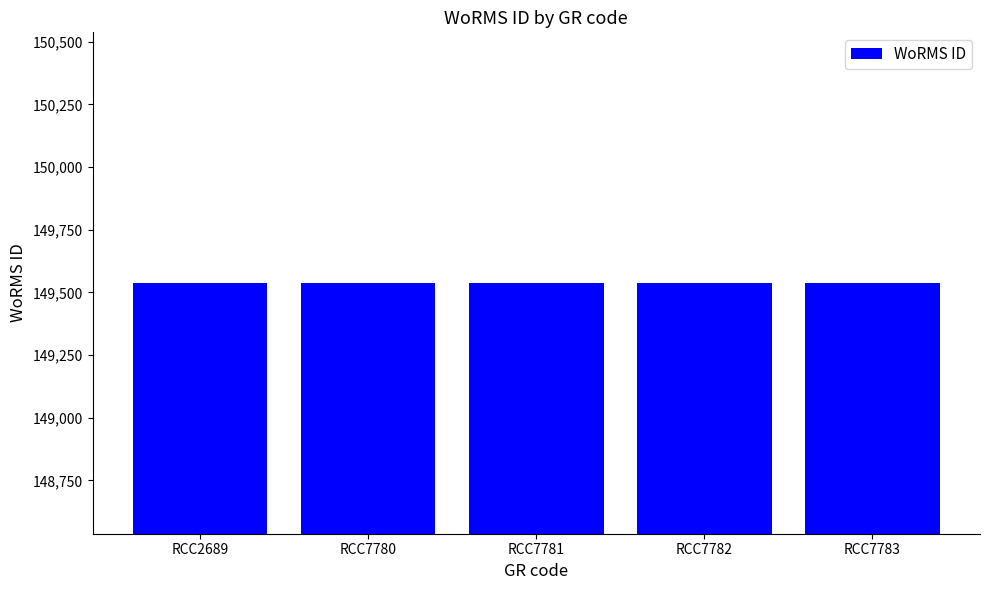

What is the difference between the maximum and minimum values?

1